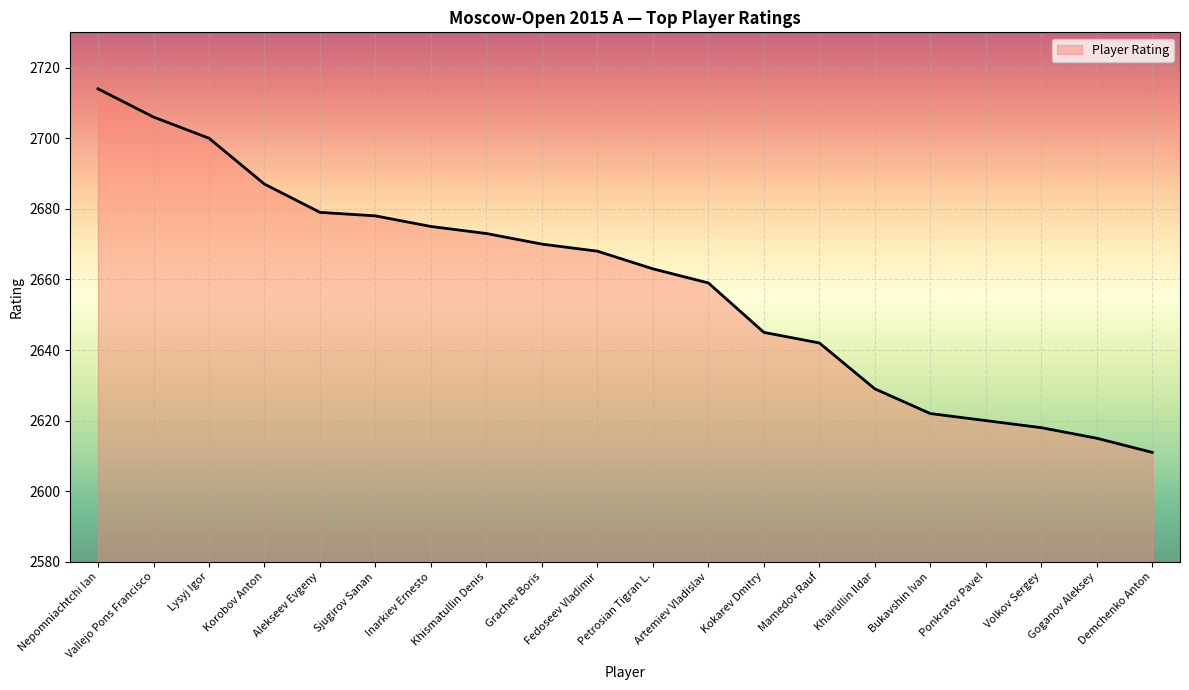

The value at Artemiev Vladislav is 2659. True or false?

True